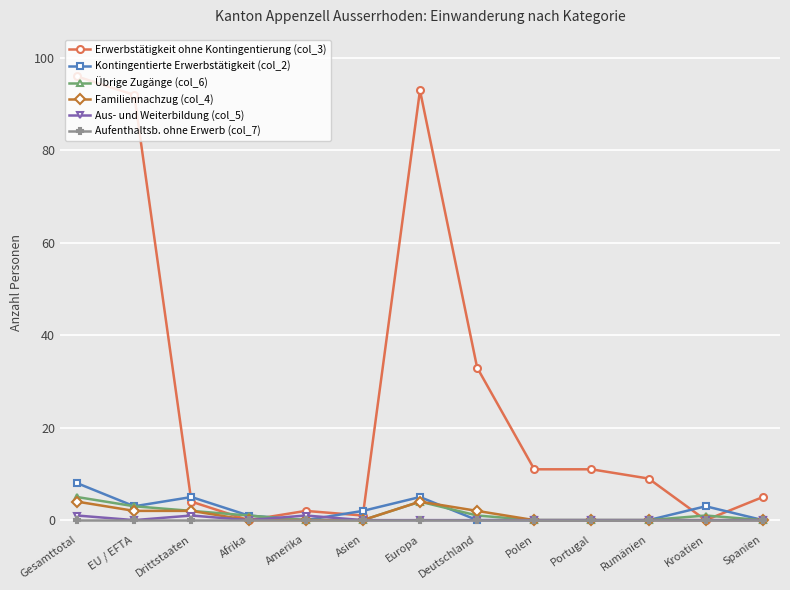

The Erwerbstätigkeit ohne Kontingentierung (col_3) series shows 11 at Polen. True or false?

True